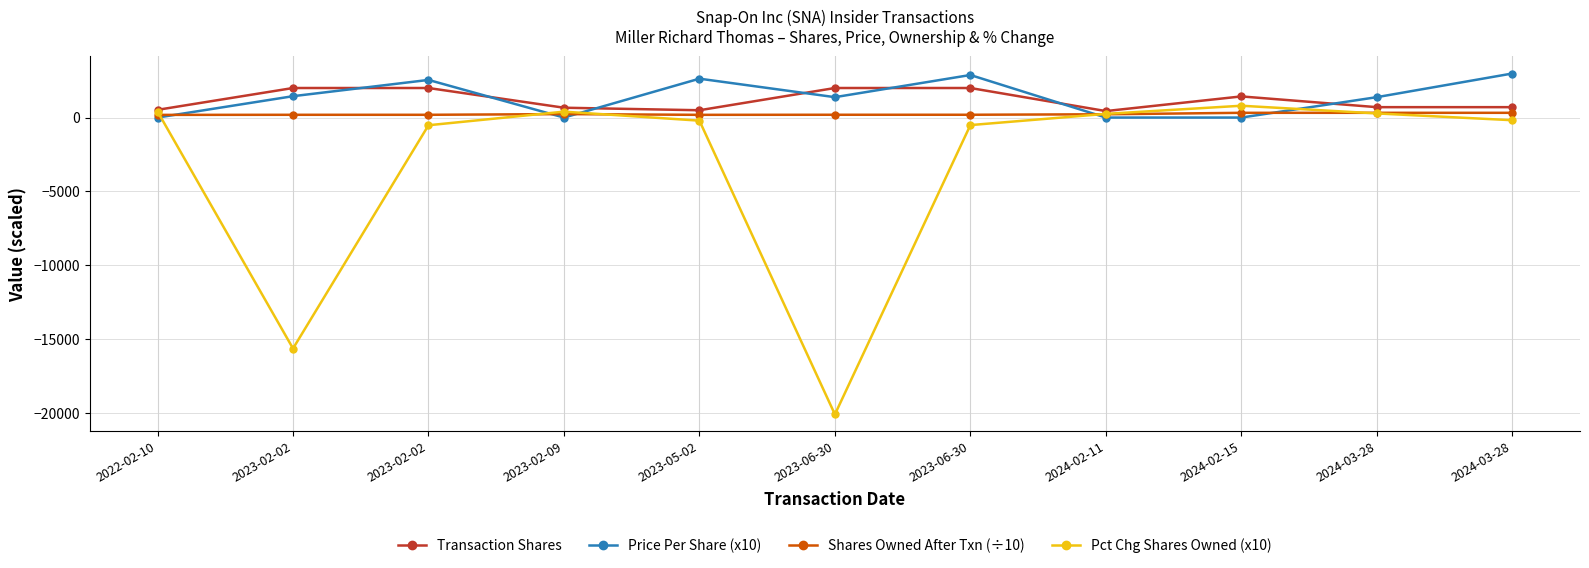

Does the chart display data point markers on the line(s)?

Yes